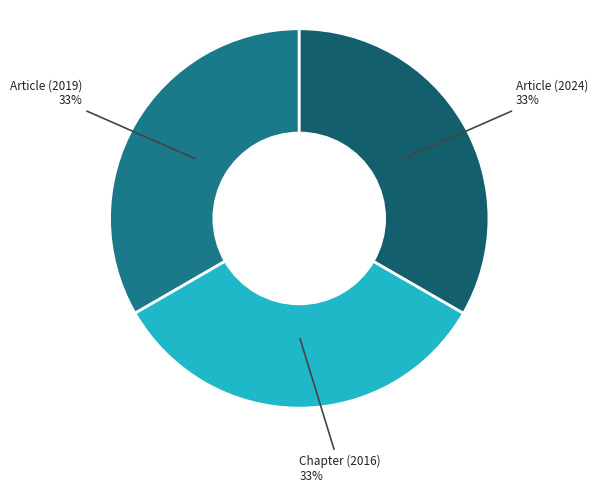

Combined, do Chapter (2016) and Article (2024) account for over 50%?

Yes